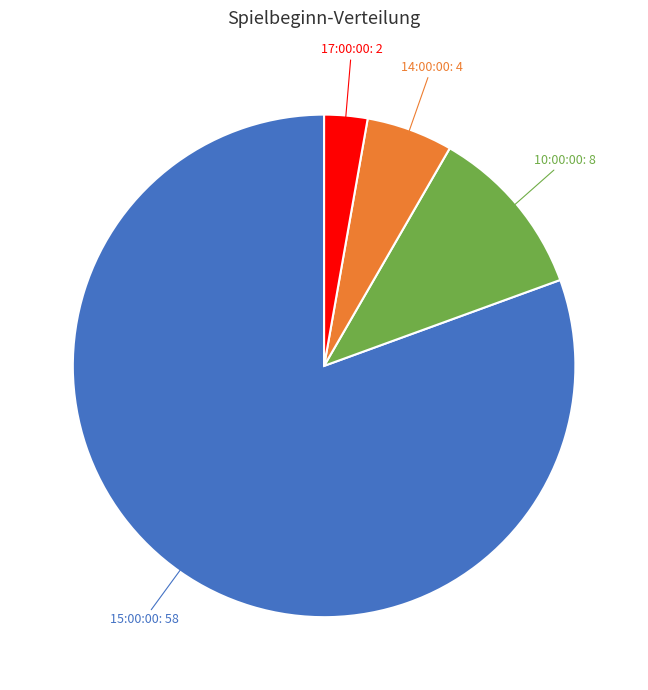

Does any single category account for the majority?

Yes